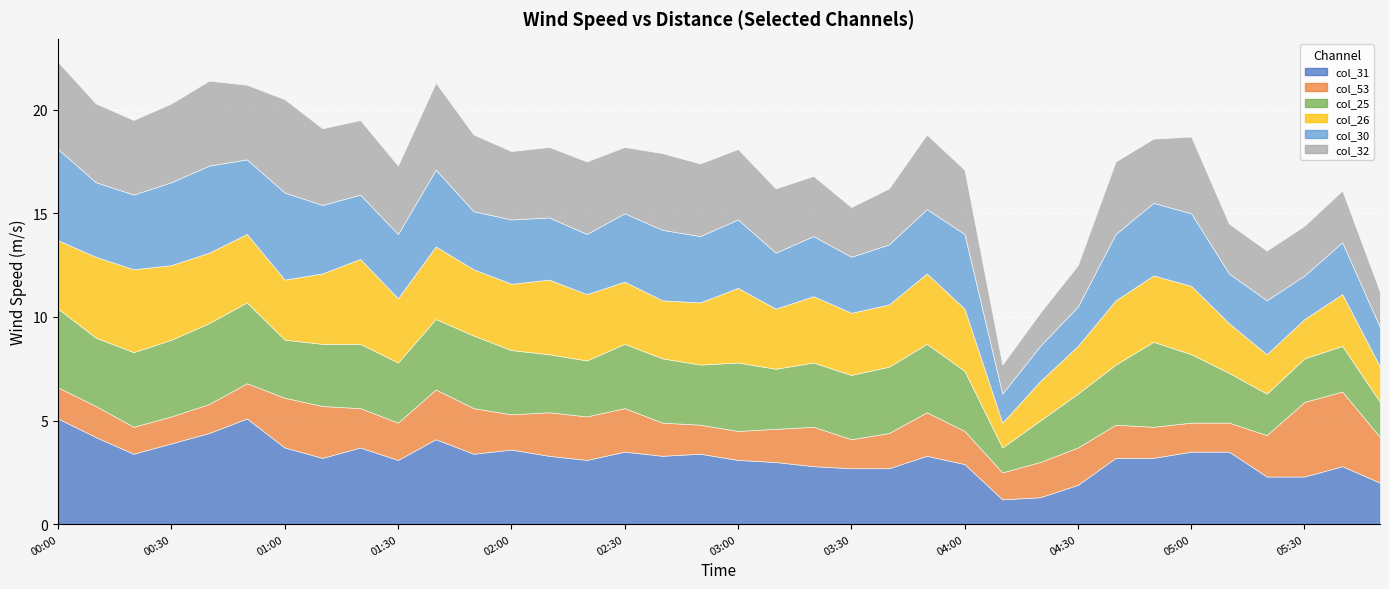

Reading left to right, extract all data points from this chart.

col_25: 2006/09/07 00:00=3.8	2006/09/07 00:10=3.3	2006/09/07 00:20=3.6	2006/09/07 00:30=3.7	2006/09/07 00:40=3.9	2006/09/07 00:50=3.9	2006/09/07 01:00=2.8	2006/09/07 01:10=3.0	2006/09/07 01:20=3.1	2006/09/07 01:30=2.9	2006/09/07 01:40=3.4	2006/09/07 01:50=3.5	2006/09/07 02:00=3.1	2006/09/07 02:10=2.8	2006/09/07 02:20=2.7	2006/09/07 02:30=3.1	2006/09/07 02:40=3.1	2006/09/07 02:50=2.9	2006/09/07 03:00=3.3	2006/09/07 03:10=2.9	2006/09/07 03:20=3.1	2006/09/07 03:30=3.1	2006/09/07 03:40=3.2	2006/09/07 03:50=3.3	2006/09/07 04:00=2.9	2006/09/07 04:10=1.2	2006/09/07 04:20=2.0	2006/09/07 04:30=2.6	2006/09/07 04:40=2.9	2006/09/07 04:50=4.1	2006/09/07 05:00=3.3	2006/09/07 05:10=2.4	2006/09/07 05:20=2.0	2006/09/07 05:30=2.1	2006/09/07 05:40=2.2	2006/09/07 05:50=1.7
col_26: 2006/09/07 00:00=3.3	2006/09/07 00:10=3.9	2006/09/07 00:20=4.0	2006/09/07 00:30=3.6	2006/09/07 00:40=3.4	2006/09/07 00:50=3.3	2006/09/07 01:00=2.9	2006/09/07 01:10=3.4	2006/09/07 01:20=4.1	2006/09/07 01:30=3.1	2006/09/07 01:40=3.5	2006/09/07 01:50=3.2	2006/09/07 02:00=3.2	2006/09/07 02:10=3.6	2006/09/07 02:20=3.2	2006/09/07 02:30=3.0	2006/09/07 02:40=2.8	2006/09/07 02:50=3.0	2006/09/07 03:00=3.6	2006/09/07 03:10=2.9	2006/09/07 03:20=3.2	2006/09/07 03:30=3.0	2006/09/07 03:40=3.0	2006/09/07 03:50=3.4	2006/09/07 04:00=3.0	2006/09/07 04:10=1.2	2006/09/07 04:20=1.9	2006/09/07 04:30=2.3	2006/09/07 04:40=3.1	2006/09/07 04:50=3.2	2006/09/07 05:00=3.3	2006/09/07 05:10=2.4	2006/09/07 05:20=1.9	2006/09/07 05:30=1.9	2006/09/07 05:40=2.5	2006/09/07 05:50=1.7
col_30: 2006/09/07 00:00=4.4	2006/09/07 00:10=3.6	2006/09/07 00:20=3.6	2006/09/07 00:30=4.0	2006/09/07 00:40=4.2	2006/09/07 00:50=3.6	2006/09/07 01:00=4.2	2006/09/07 01:10=3.3	2006/09/07 01:20=3.1	2006/09/07 01:30=3.1	2006/09/07 01:40=3.7	2006/09/07 01:50=2.8	2006/09/07 02:00=3.1	2006/09/07 02:10=3.0	2006/09/07 02:20=2.9	2006/09/07 02:30=3.3	2006/09/07 02:40=3.4	2006/09/07 02:50=3.2	2006/09/07 03:00=3.3	2006/09/07 03:10=2.7	2006/09/07 03:20=2.9	2006/09/07 03:30=2.7	2006/09/07 03:40=2.9	2006/09/07 03:50=3.1	2006/09/07 04:00=3.6	2006/09/07 04:10=1.4	2006/09/07 04:20=1.7	2006/09/07 04:30=1.9	2006/09/07 04:40=3.2	2006/09/07 04:50=3.5	2006/09/07 05:00=3.5	2006/09/07 05:10=2.4	2006/09/07 05:20=2.6	2006/09/07 05:30=2.1	2006/09/07 05:40=2.5	2006/09/07 05:50=1.9
col_31: 2006/09/07 00:00=5.1	2006/09/07 00:10=4.2	2006/09/07 00:20=3.4	2006/09/07 00:30=3.9	2006/09/07 00:40=4.4	2006/09/07 00:50=5.1	2006/09/07 01:00=3.7	2006/09/07 01:10=3.2	2006/09/07 01:20=3.7	2006/09/07 01:30=3.1	2006/09/07 01:40=4.1	2006/09/07 01:50=3.4	2006/09/07 02:00=3.6	2006/09/07 02:10=3.3	2006/09/07 02:20=3.1	2006/09/07 02:30=3.5	2006/09/07 02:40=3.3	2006/09/07 02:50=3.4	2006/09/07 03:00=3.1	2006/09/07 03:10=3.0	2006/09/07 03:20=2.8	2006/09/07 03:30=2.7	2006/09/07 03:40=2.7	2006/09/07 03:50=3.3	2006/09/07 04:00=2.9	2006/09/07 04:10=1.2	2006/09/07 04:20=1.3	2006/09/07 04:30=1.9	2006/09/07 04:40=3.2	2006/09/07 04:50=3.2	2006/09/07 05:00=3.5	2006/09/07 05:10=3.5	2006/09/07 05:20=2.3	2006/09/07 05:30=2.3	2006/09/07 05:40=2.8	2006/09/07 05:50=2.0
col_32: 2006/09/07 00:00=4.2	2006/09/07 00:10=3.8	2006/09/07 00:20=3.6	2006/09/07 00:30=3.8	2006/09/07 00:40=4.1	2006/09/07 00:50=3.6	2006/09/07 01:00=4.5	2006/09/07 01:10=3.7	2006/09/07 01:20=3.6	2006/09/07 01:30=3.3	2006/09/07 01:40=4.2	2006/09/07 01:50=3.7	2006/09/07 02:00=3.3	2006/09/07 02:10=3.4	2006/09/07 02:20=3.5	2006/09/07 02:30=3.2	2006/09/07 02:40=3.7	2006/09/07 02:50=3.5	2006/09/07 03:00=3.4	2006/09/07 03:10=3.1	2006/09/07 03:20=2.9	2006/09/07 03:30=2.4	2006/09/07 03:40=2.7	2006/09/07 03:50=3.6	2006/09/07 04:00=3.1	2006/09/07 04:10=1.4	2006/09/07 04:20=1.6	2006/09/07 04:30=2.0	2006/09/07 04:40=3.5	2006/09/07 04:50=3.1	2006/09/07 05:00=3.7	2006/09/07 05:10=2.4	2006/09/07 05:20=2.4	2006/09/07 05:30=2.4	2006/09/07 05:40=2.5	2006/09/07 05:50=1.7
col_53: 2006/09/07 00:00=1.5	2006/09/07 00:10=1.5	2006/09/07 00:20=1.3	2006/09/07 00:30=1.3	2006/09/07 00:40=1.4	2006/09/07 00:50=1.7	2006/09/07 01:00=2.4	2006/09/07 01:10=2.5	2006/09/07 01:20=1.9	2006/09/07 01:30=1.8	2006/09/07 01:40=2.4	2006/09/07 01:50=2.2	2006/09/07 02:00=1.7	2006/09/07 02:10=2.1	2006/09/07 02:20=2.1	2006/09/07 02:30=2.1	2006/09/07 02:40=1.6	2006/09/07 02:50=1.4	2006/09/07 03:00=1.4	2006/09/07 03:10=1.6	2006/09/07 03:20=1.9	2006/09/07 03:30=1.4	2006/09/07 03:40=1.7	2006/09/07 03:50=2.1	2006/09/07 04:00=1.6	2006/09/07 04:10=1.3	2006/09/07 04:20=1.7	2006/09/07 04:30=1.8	2006/09/07 04:40=1.6	2006/09/07 04:50=1.5	2006/09/07 05:00=1.4	2006/09/07 05:10=1.4	2006/09/07 05:20=2.0	2006/09/07 05:30=3.6	2006/09/07 05:40=3.6	2006/09/07 05:50=2.2